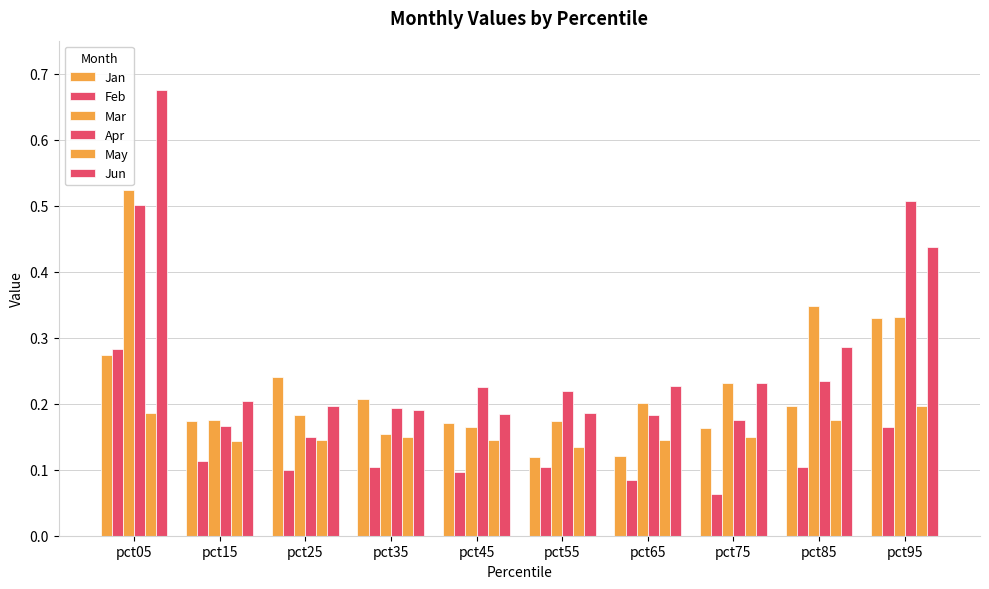

What is the difference between the Jun values at pct85 and pct05?

0.4